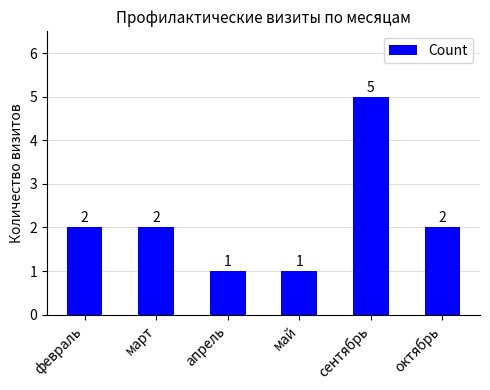

Read the value at сентябрь.

5